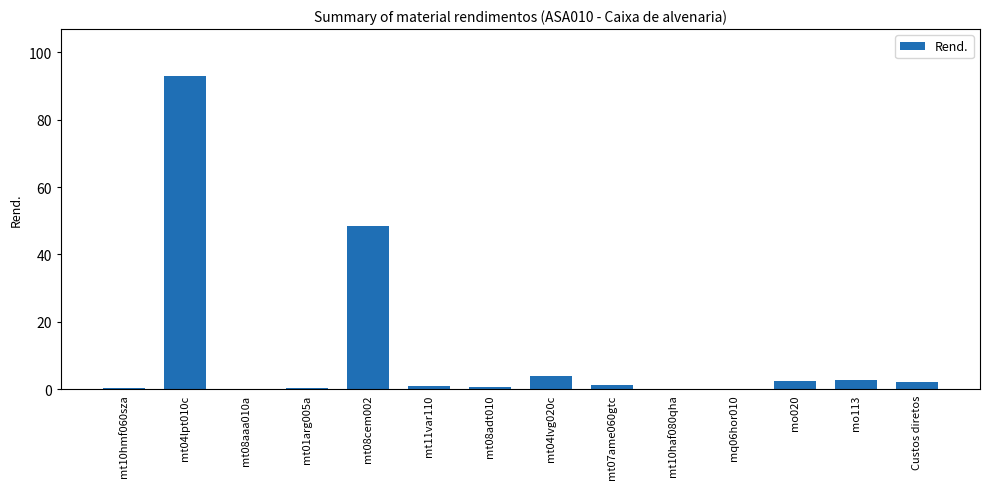

Is it true that the value at mo020 is 2.5?

True